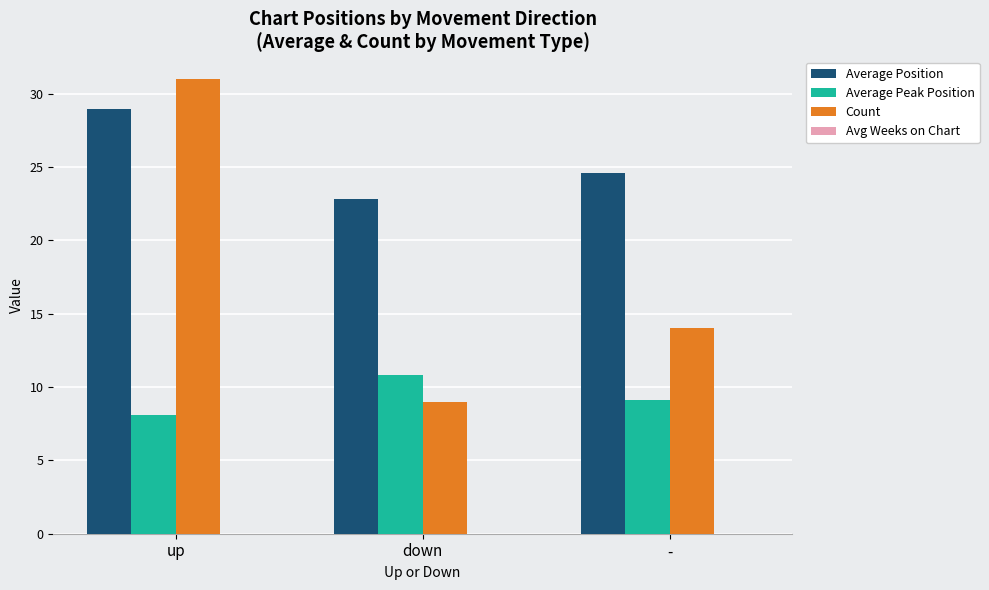

At which category is the sum across all series the highest?

up